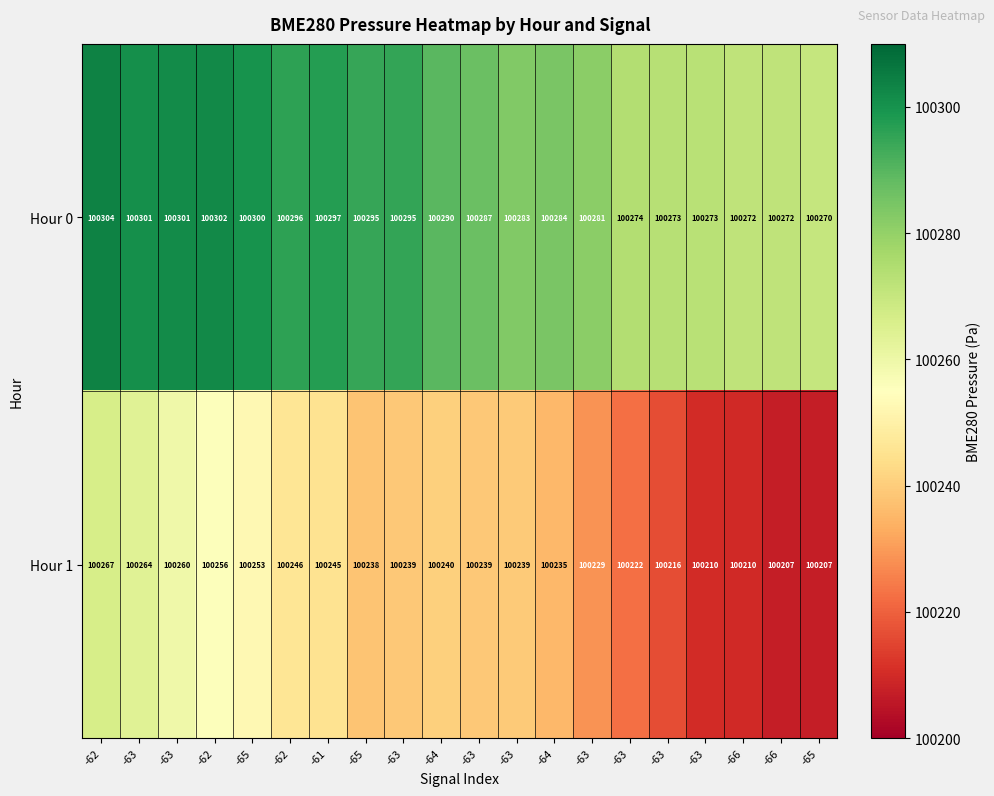

Reading right to left, list all the values displayed in this chart.

Hour 0: -65=100270.0	-66=100272.0	-66=100272.0	-63=100273.0	-63=100273.0	-63=100274.0	-63=100281.0	-64=100284.0	-63=100283.0	-63=100287.0	-64=100290.0	-63=100295.0	-65=100295.0	-61=100297.0	-62=100296.0	-65=100300.0	-62=100302.0	-63=100301.0	-63=100301.0	-62=100304.0
Hour 1: -65=100207.0	-66=100207.0	-66=100210.0	-63=100210.0	-63=100216.0	-63=100222.0	-63=100229.0	-64=100235.0	-63=100239.0	-63=100239.0	-64=100240.0	-63=100239.0	-65=100238.0	-61=100245.0	-62=100246.0	-65=100253.0	-62=100256.0	-63=100260.0	-63=100264.0	-62=100267.0